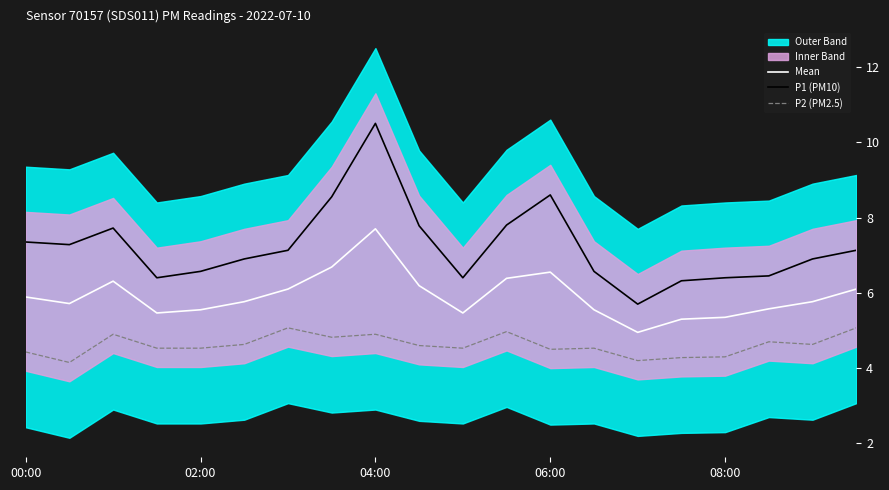

What is the maximum value for P1 (PM10)?

10.5